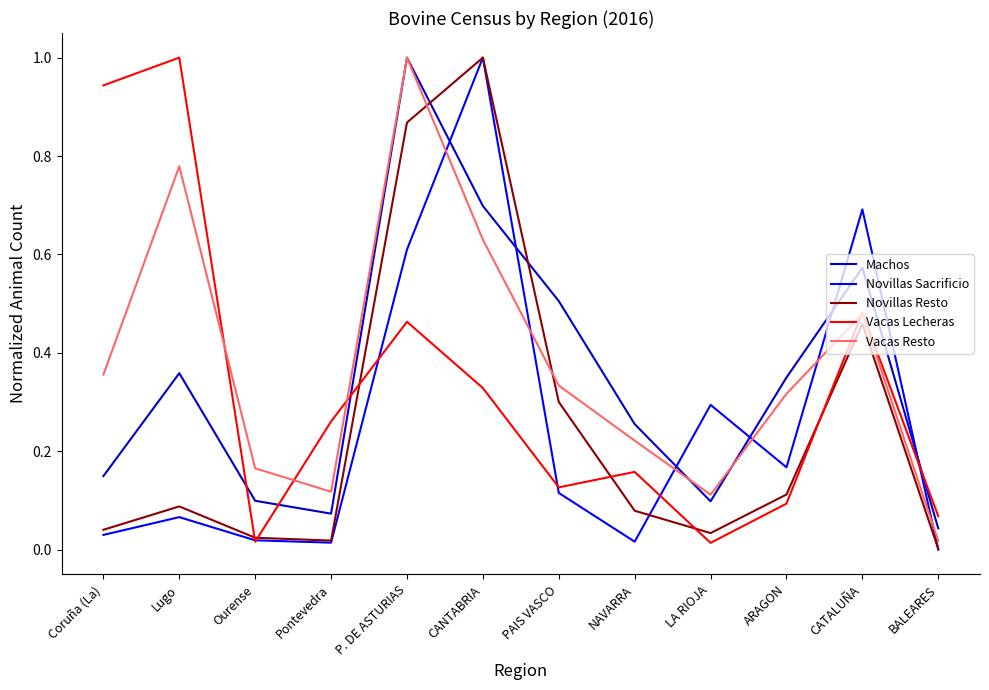

What is the maximum value for Machos?

1.0